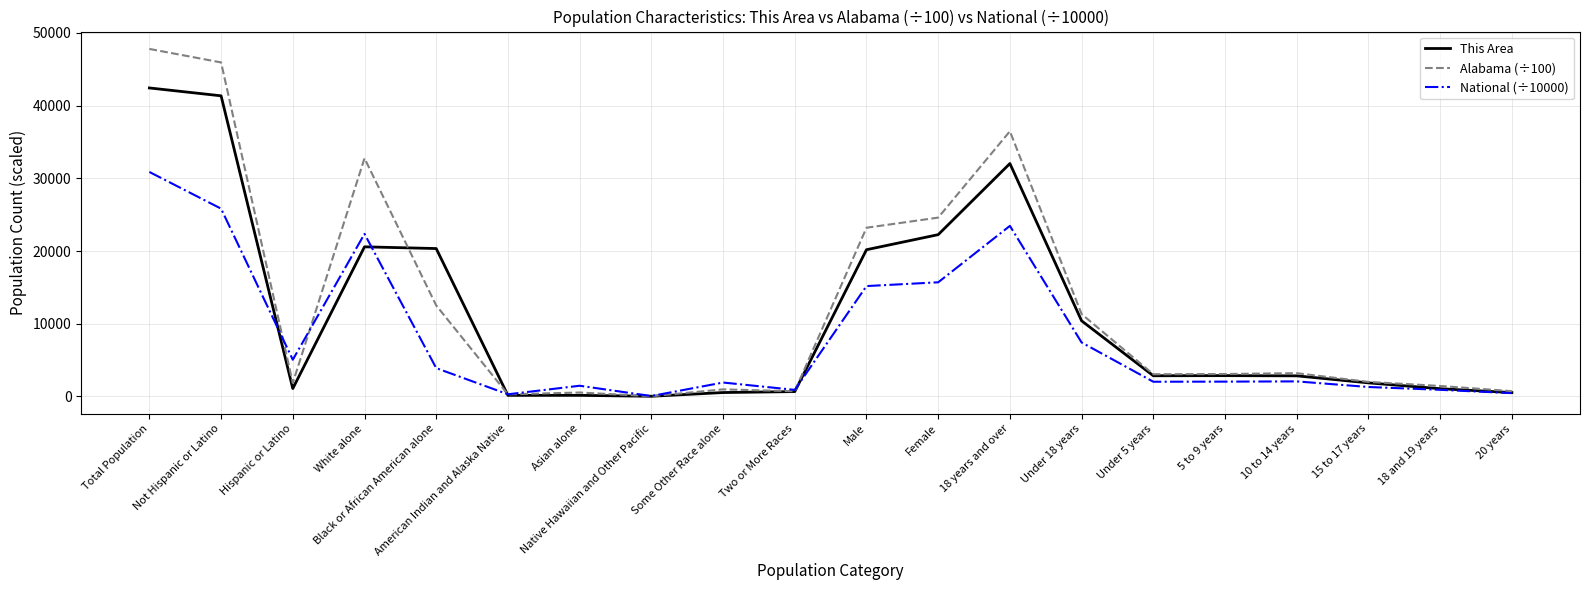

True or false: Alabama (÷100) has a value of 15381.1 at Not Hispanic or Latino.

False